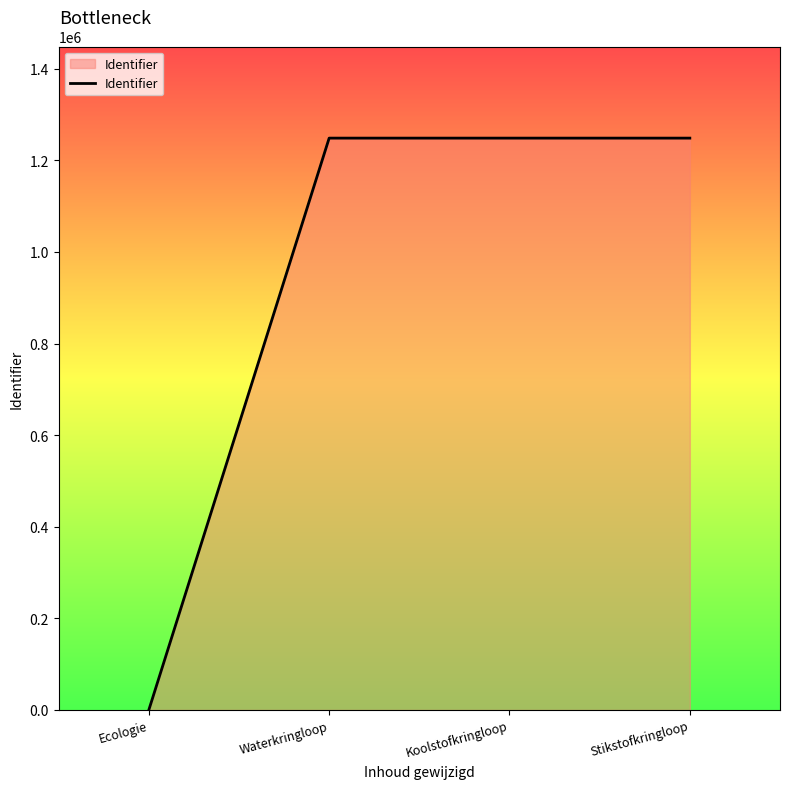

What is the difference between the values at Ecologie and Waterkringloop?

1248313